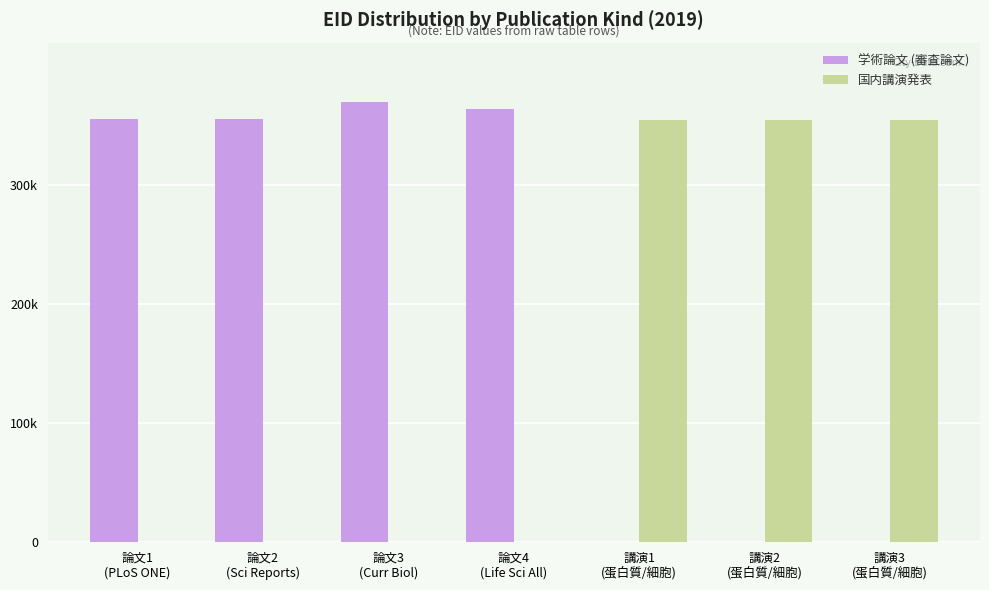

What are all the series names shown in the legend?

学術論文 (審査論文), 国内講演発表